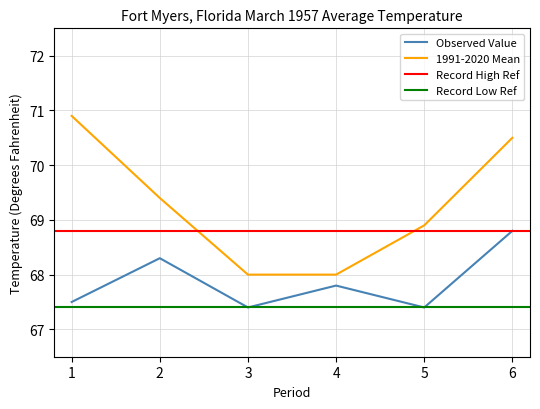

What is the lowest value of the Observed Value series?

67.4